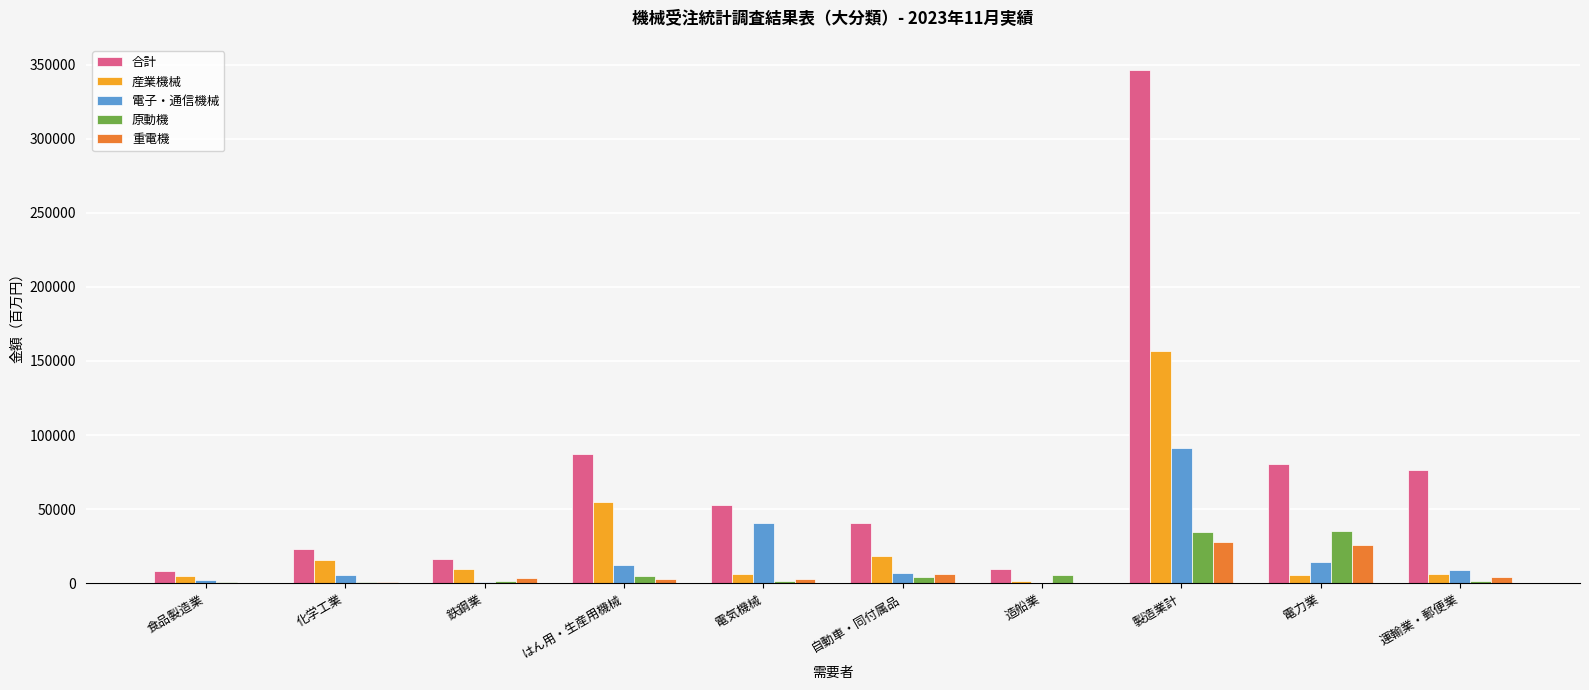

Which series has the largest range (max minus min)?

合計